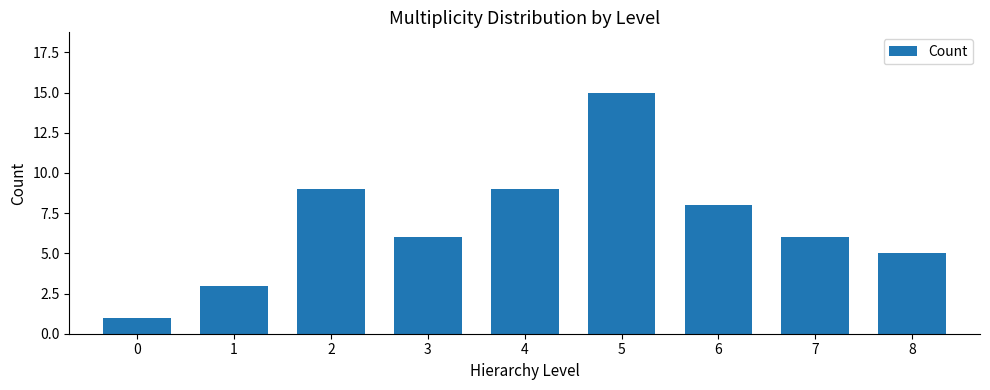

Is it true that the value at 8 is 5?

True